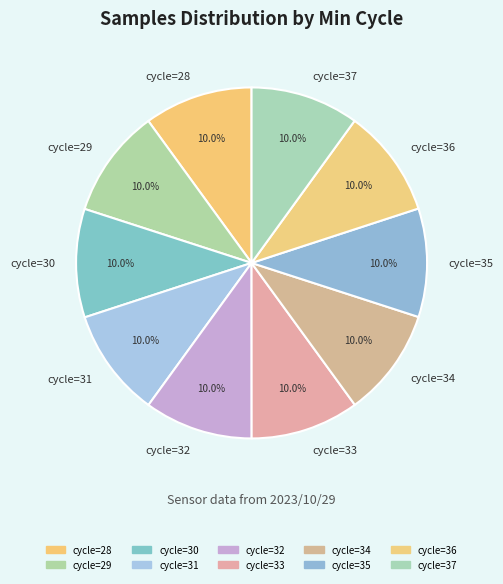

Combined, do cycle=32 and cycle=29 account for over 50%?

No